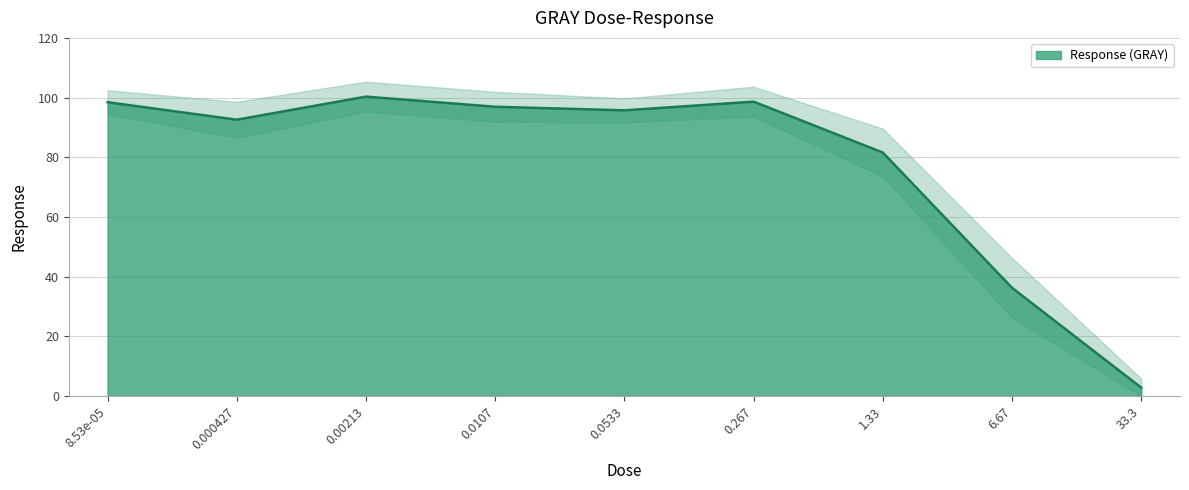

What is the label of the 6th point from the left?

0.267